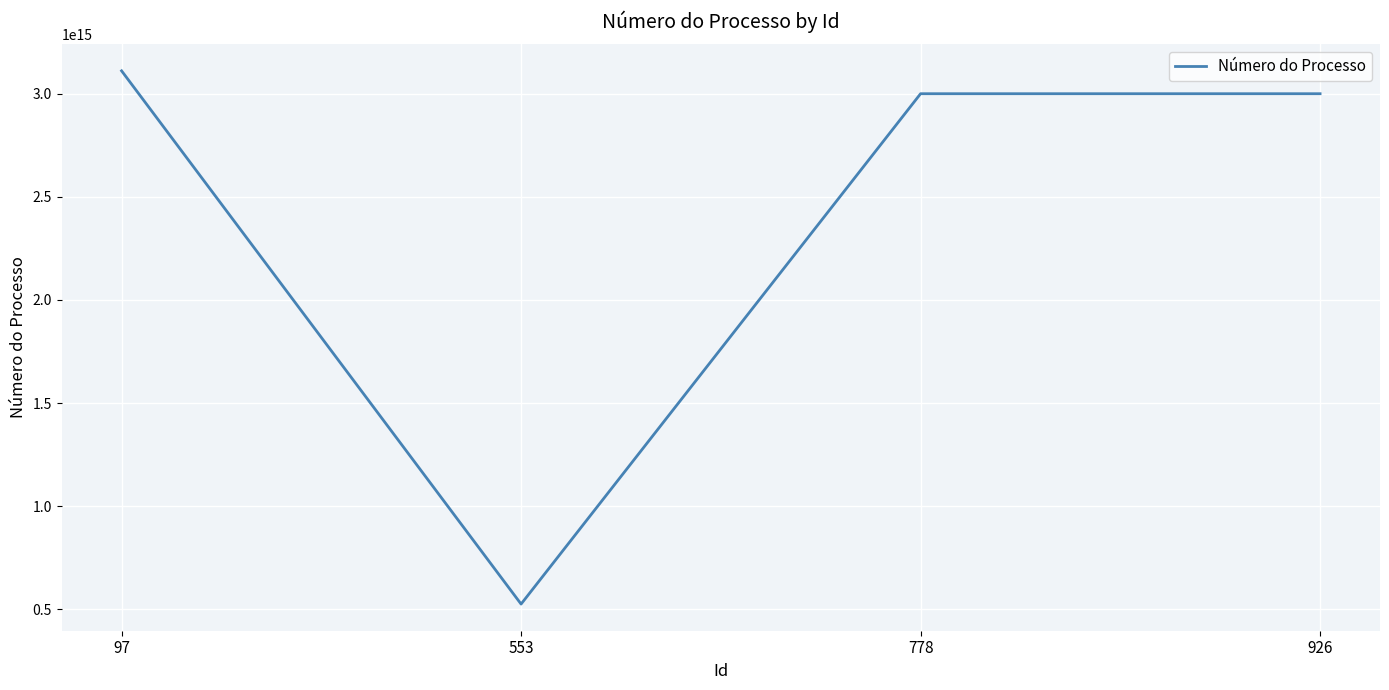

How many interior local valleys (lower than both neighbors) does the data have?

1